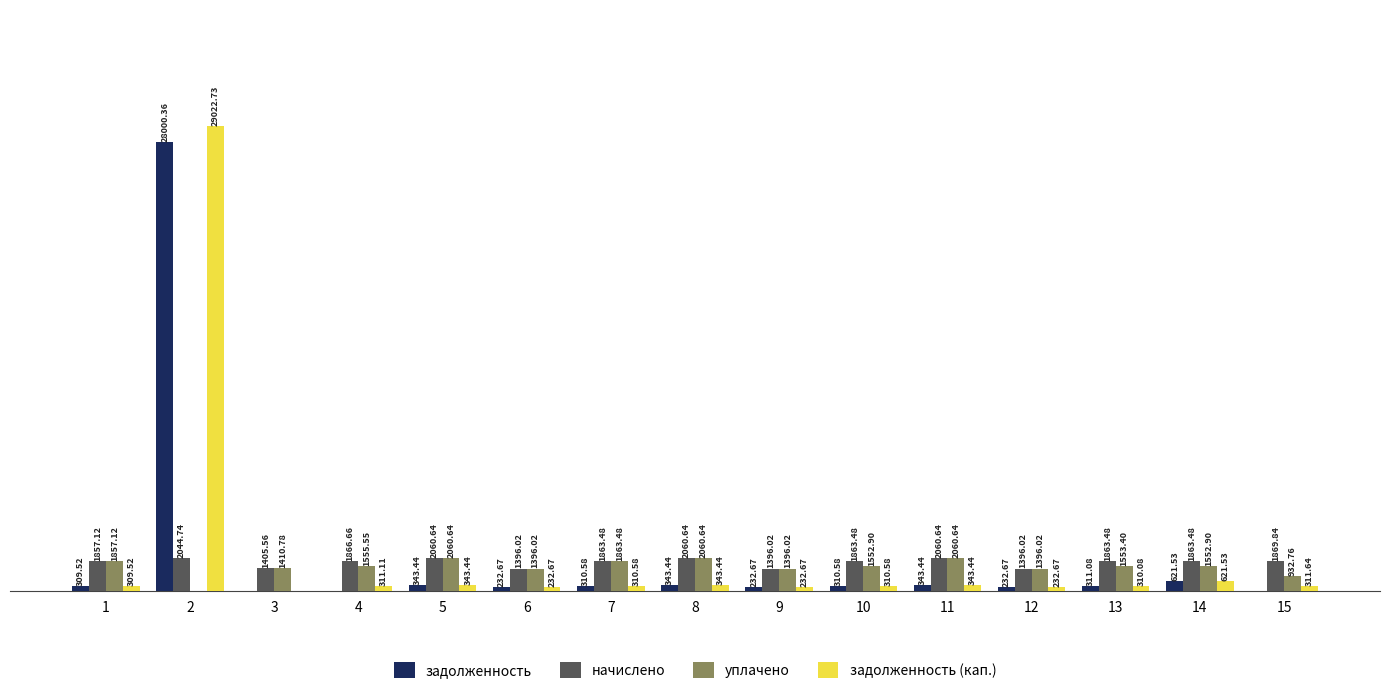

Between 9 and 14, which series saw the biggest shift?

начислено